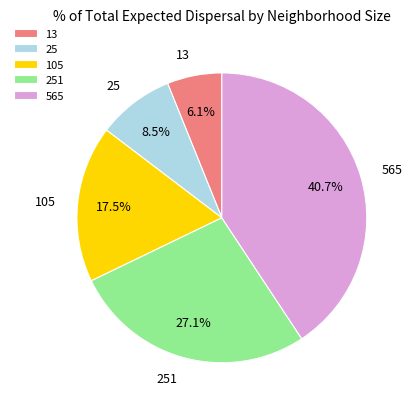

Does any single category account for the majority?

No